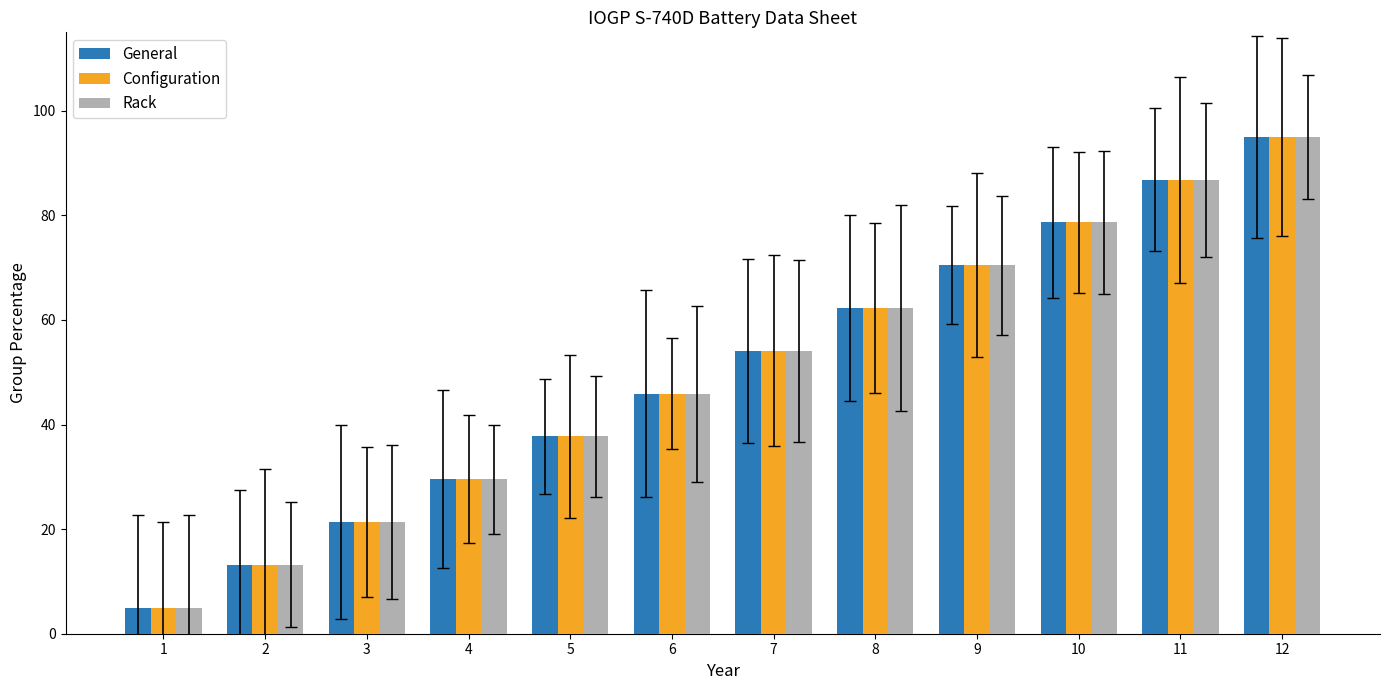

What is the total value across all series at 7?

162.3